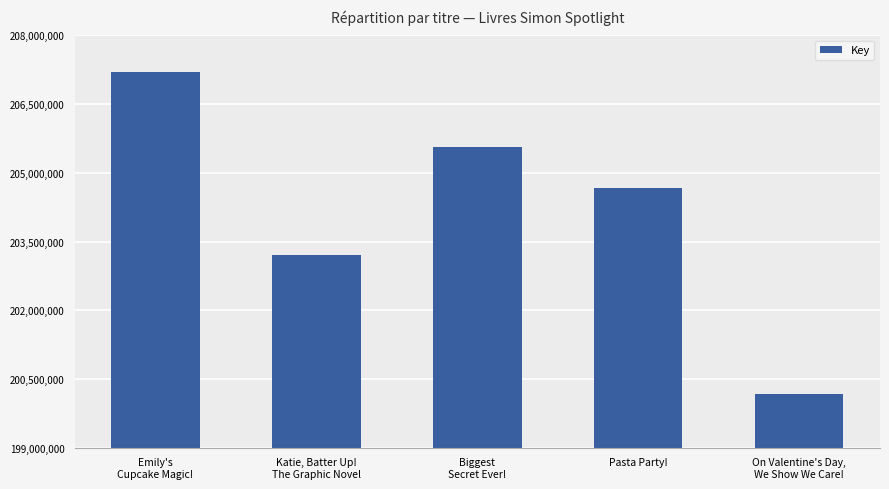

What is the sum of all values?

1020794822